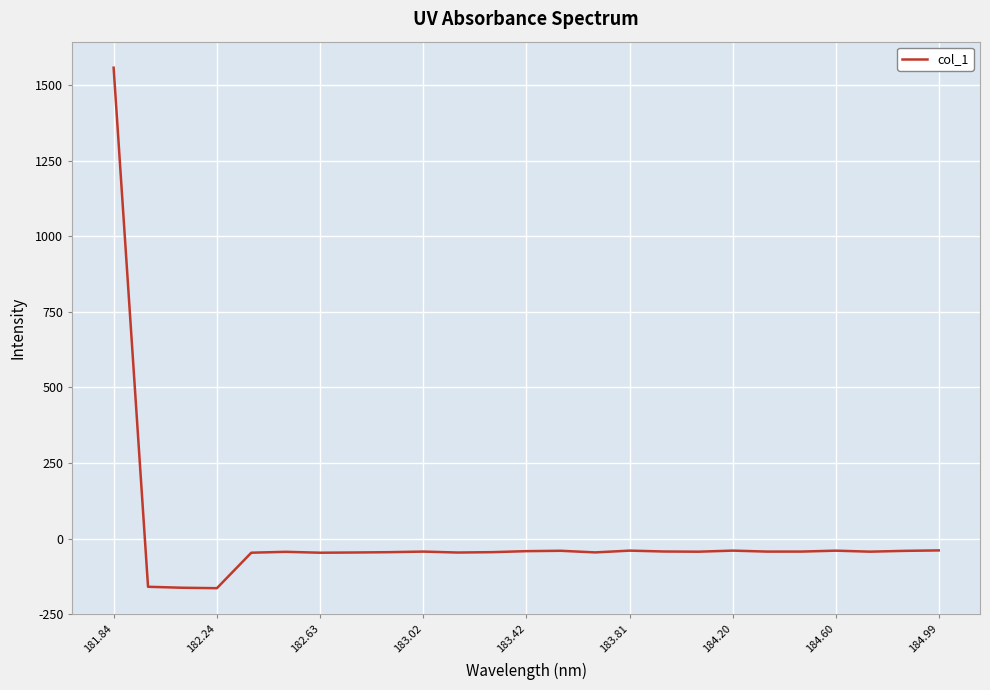

What is the difference between the maximum and minimum values?

1723.4